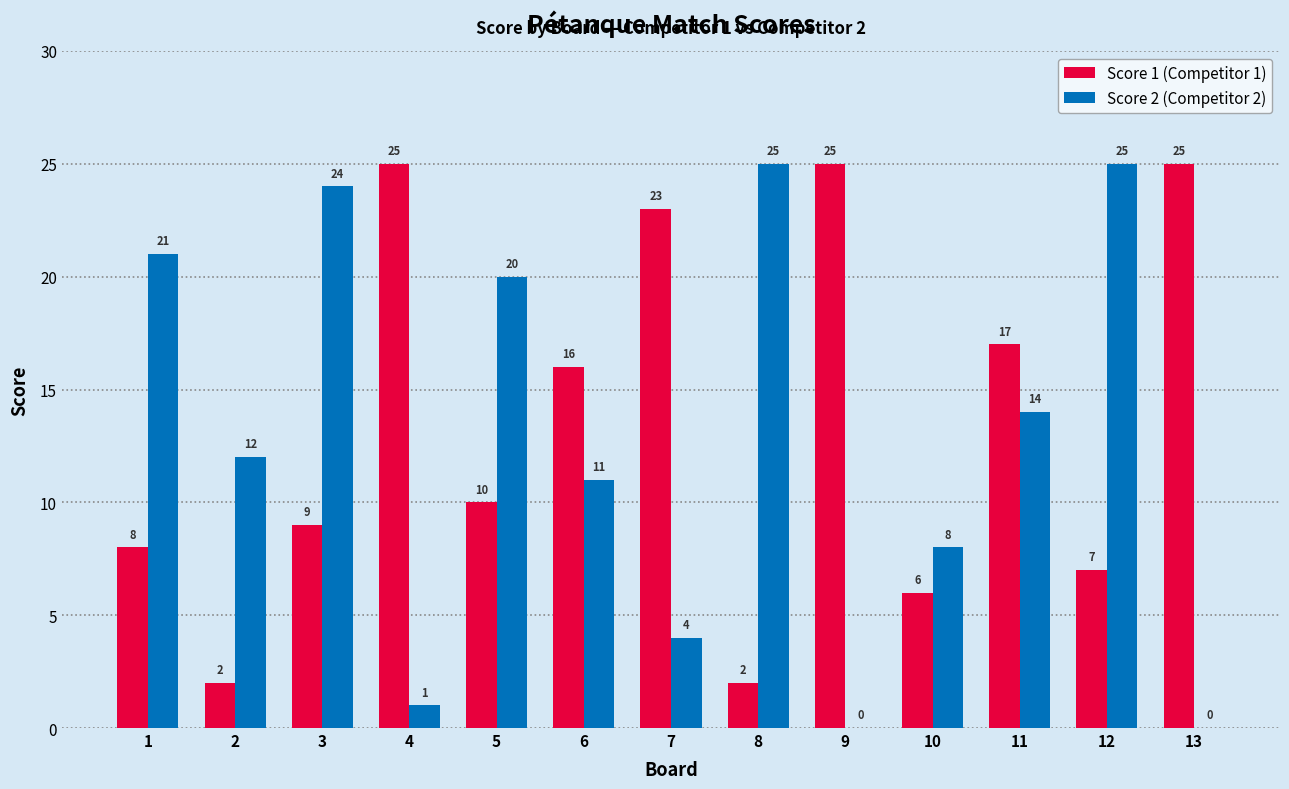

How many data points does each series have?

13